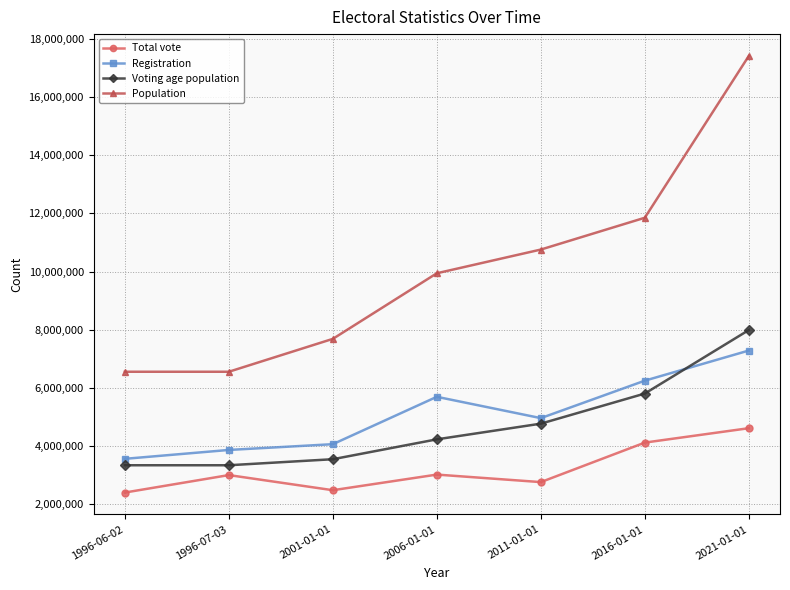

Which series has the widest spread of values?

Population